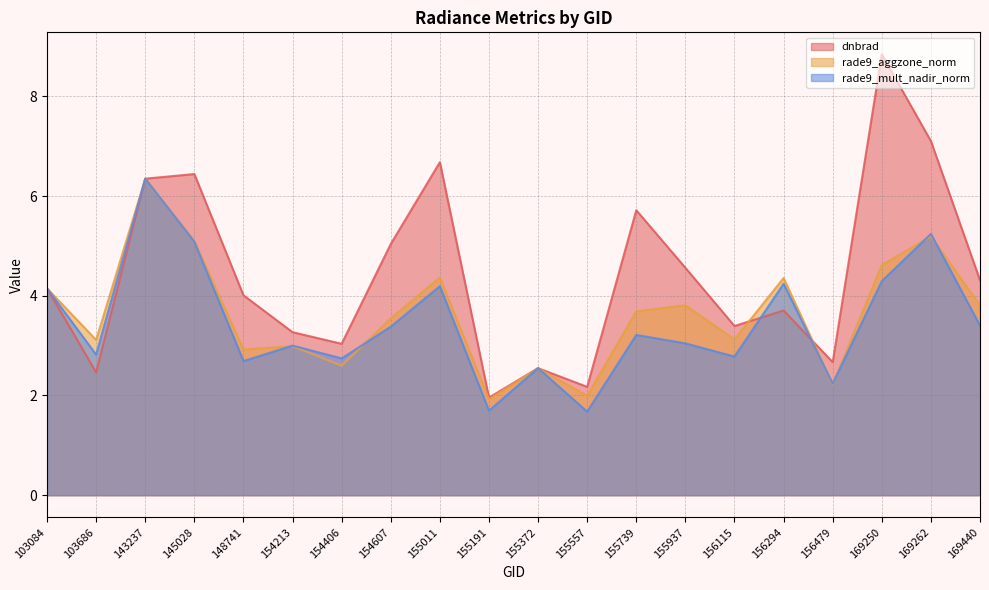

Which series has the widest spread of values?

dnbrad